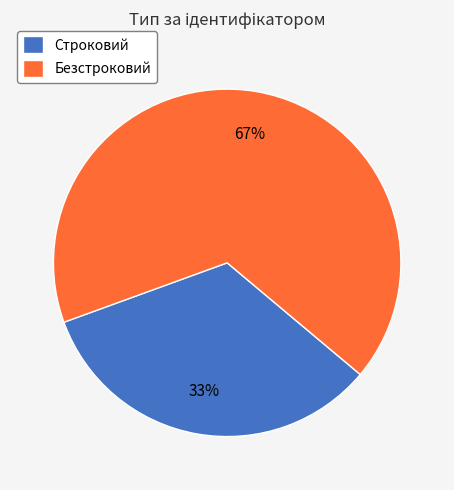

Does any single category account for the majority?

Yes